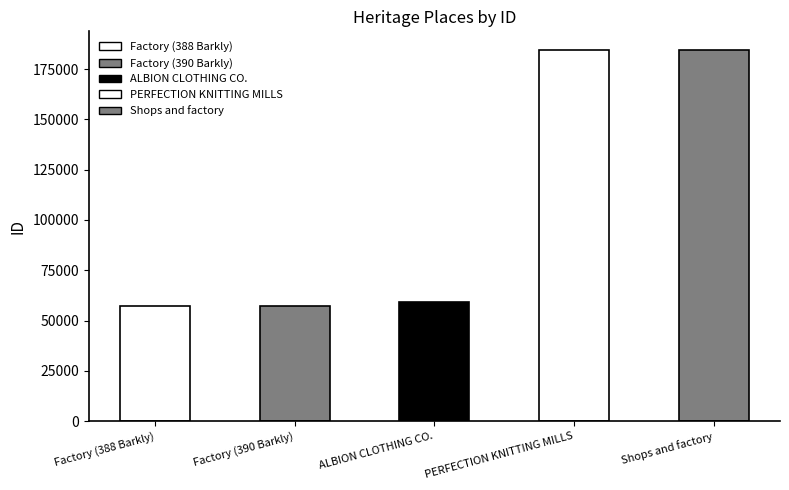

Does the chart contain stacked bars?

No